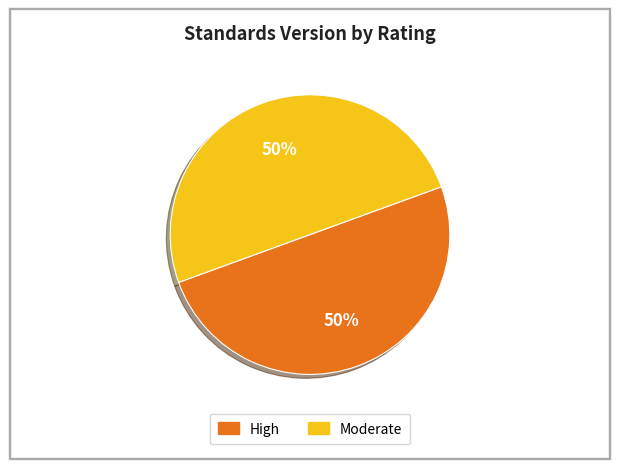

How many segments does this pie chart have?

2